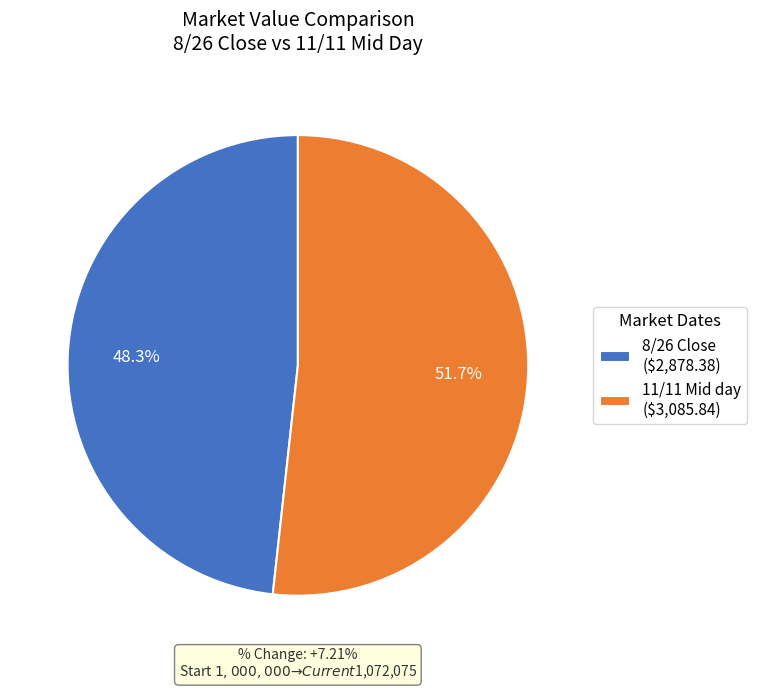

Combined, what portion of the pie is 11/11 Mid day and 8/26 Close?

100.0%